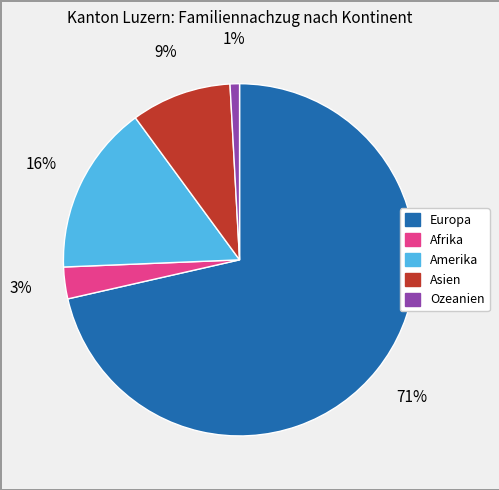

Count the number of slices in the pie.

5